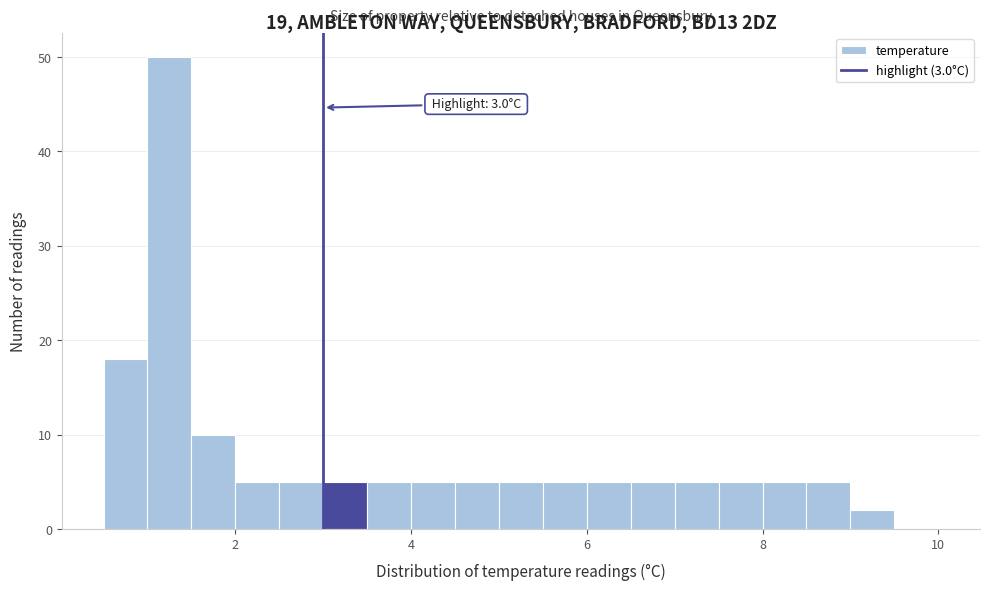

Around what value on the x-axis is the tallest bar? Give the approximate position of its centre, as read against the axis.

1.2